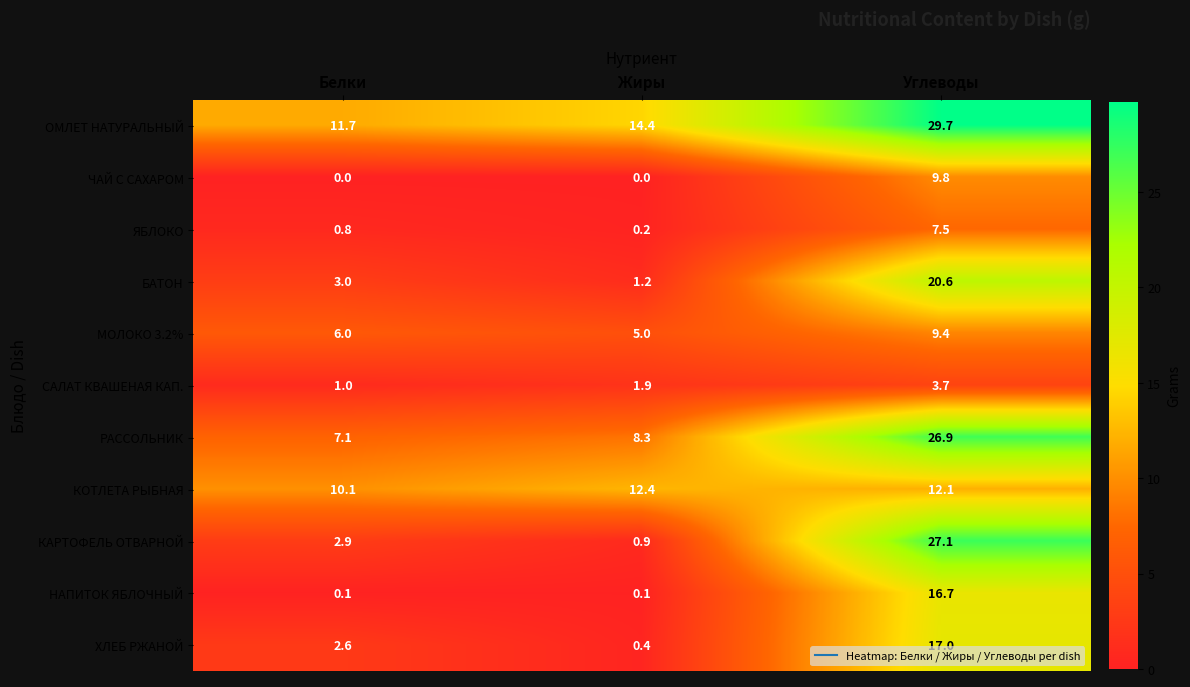

Which series has the largest range (max minus min)?

КАРТОФЕЛЬ ОТВАРНОЙ